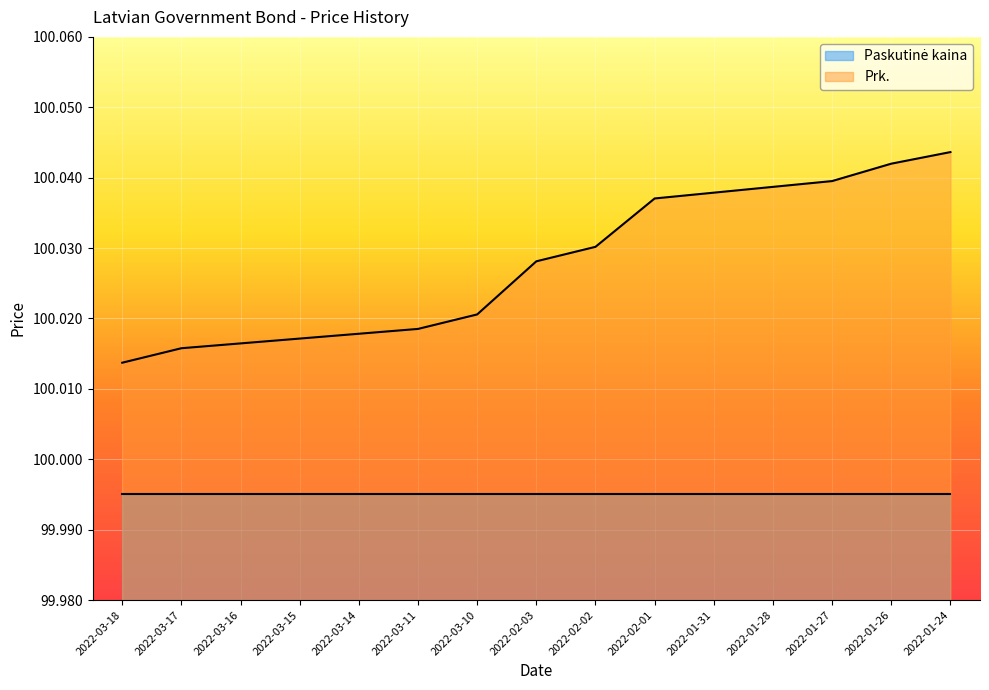

What is the sum of the values at 2022-01-31 and 2022-01-26?

200.1